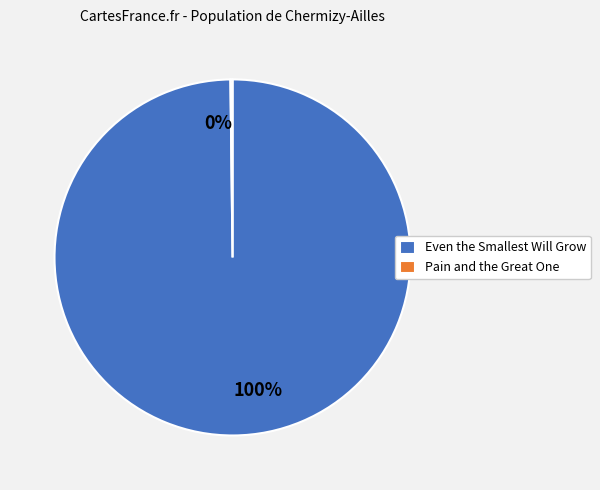

To the nearest percent, what is the difference between the largest and smallest slice percentages?

100%